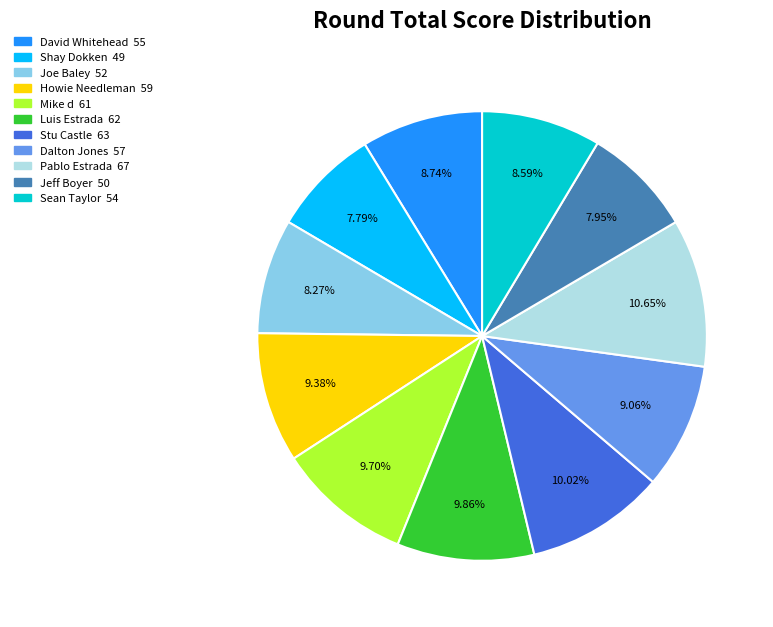

How many segments does this pie chart have?

11